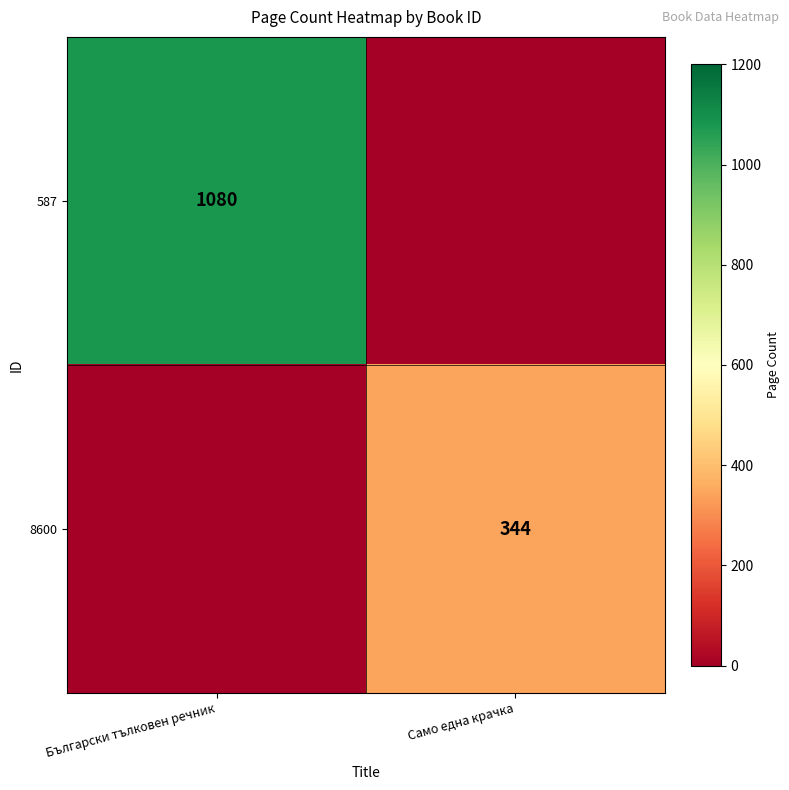

Is the value of 587 at Български тълковен речник greater than the value of 8600 at Само една крачка?

Yes